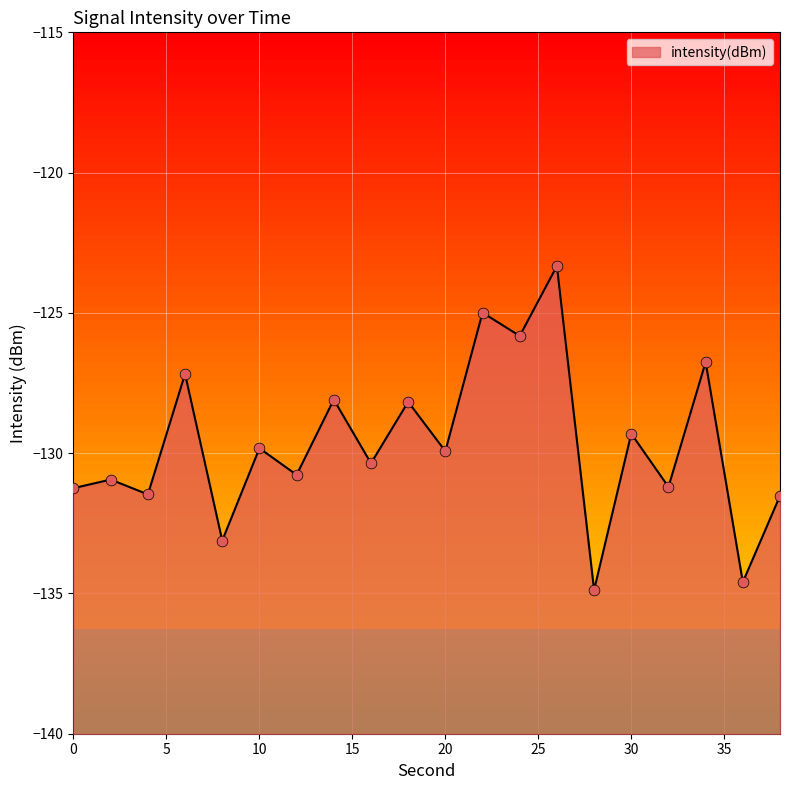

What is the change in value from 0 to 14?

+3.2